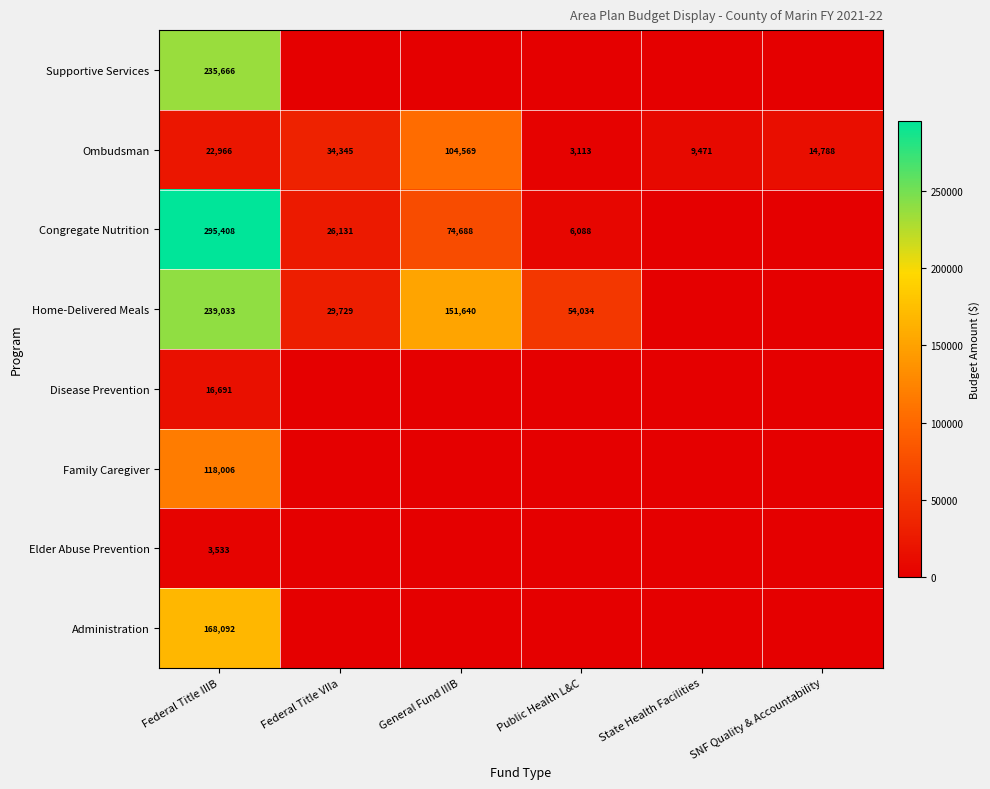

What is the sum of all Ombudsman values?

189252